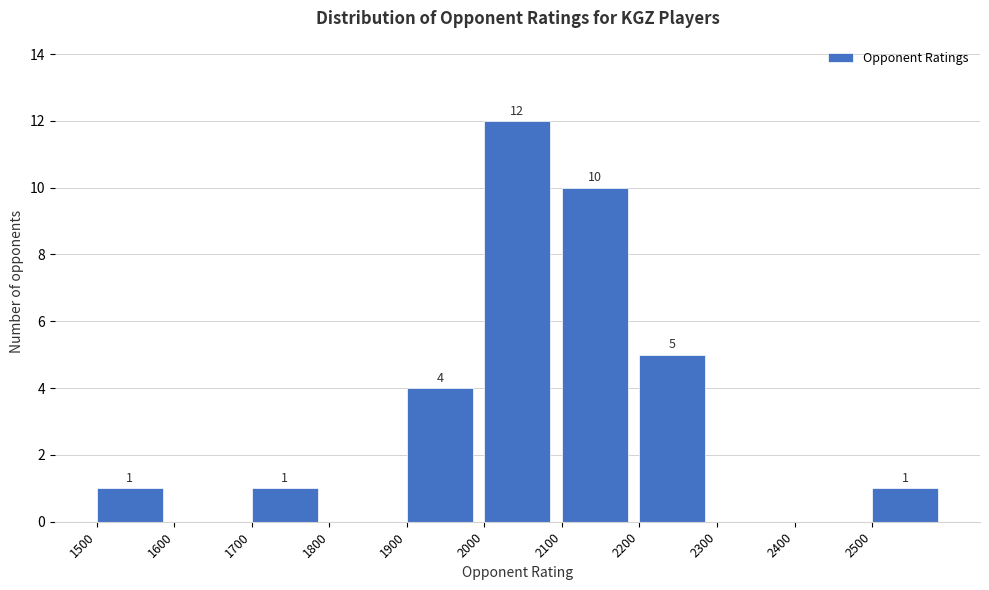

Which range on the x-axis has the tallest bar?

2000 to 2100